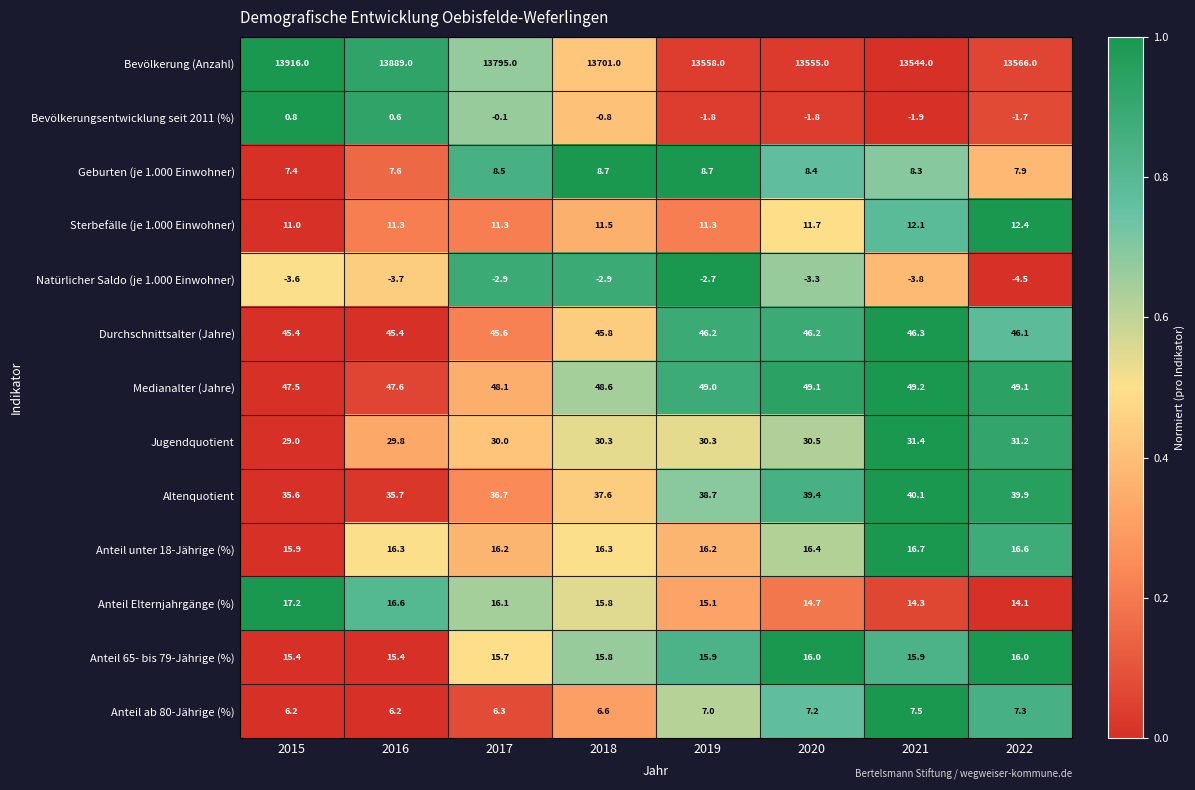

Which series has the widest spread of values?

Bevölkerung (Anzahl)